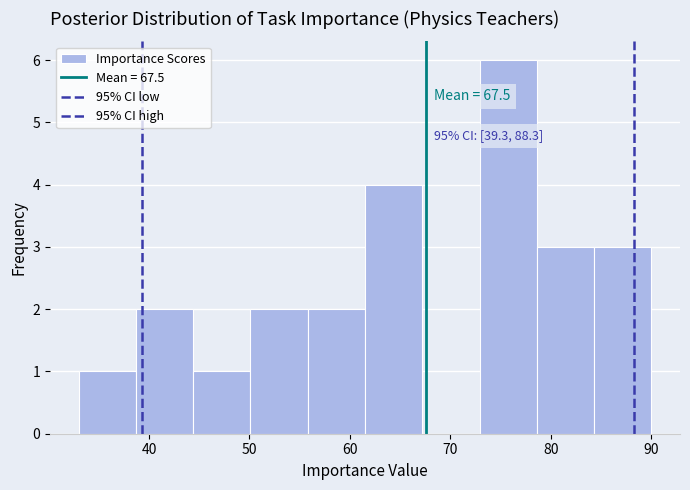

Which range on the x-axis has the tallest bar?

72.9 to 78.6